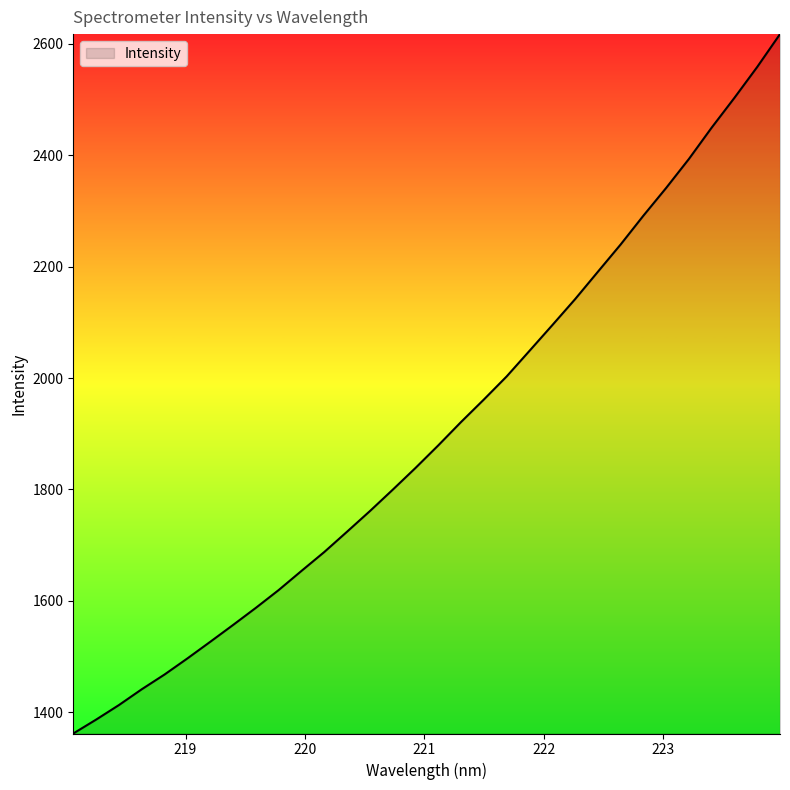

What is the difference between the maximum and minimum values?

1256.2